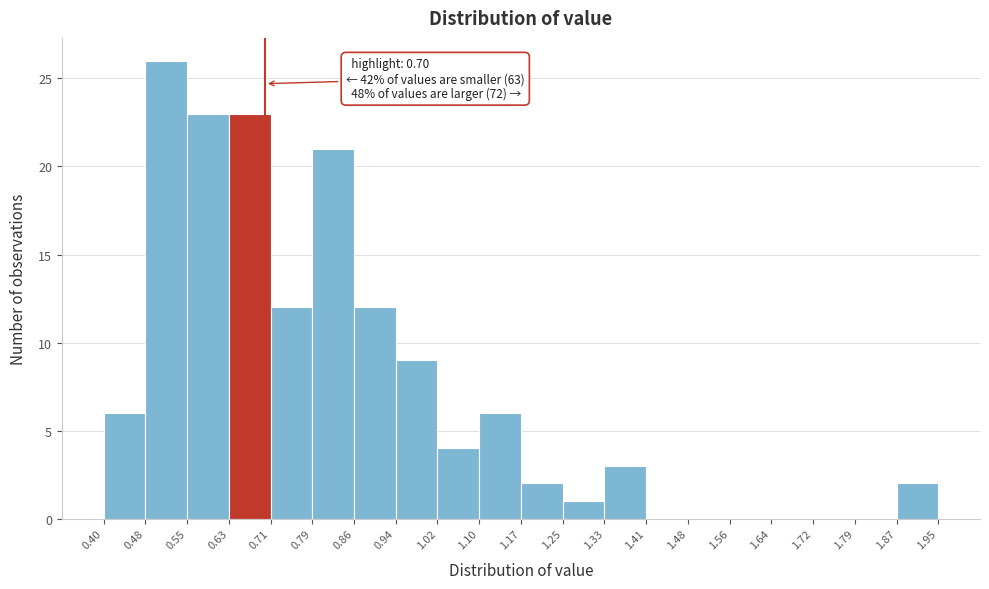

Over which range of the x-axis is the bar tallest?

0.48 to 0.55